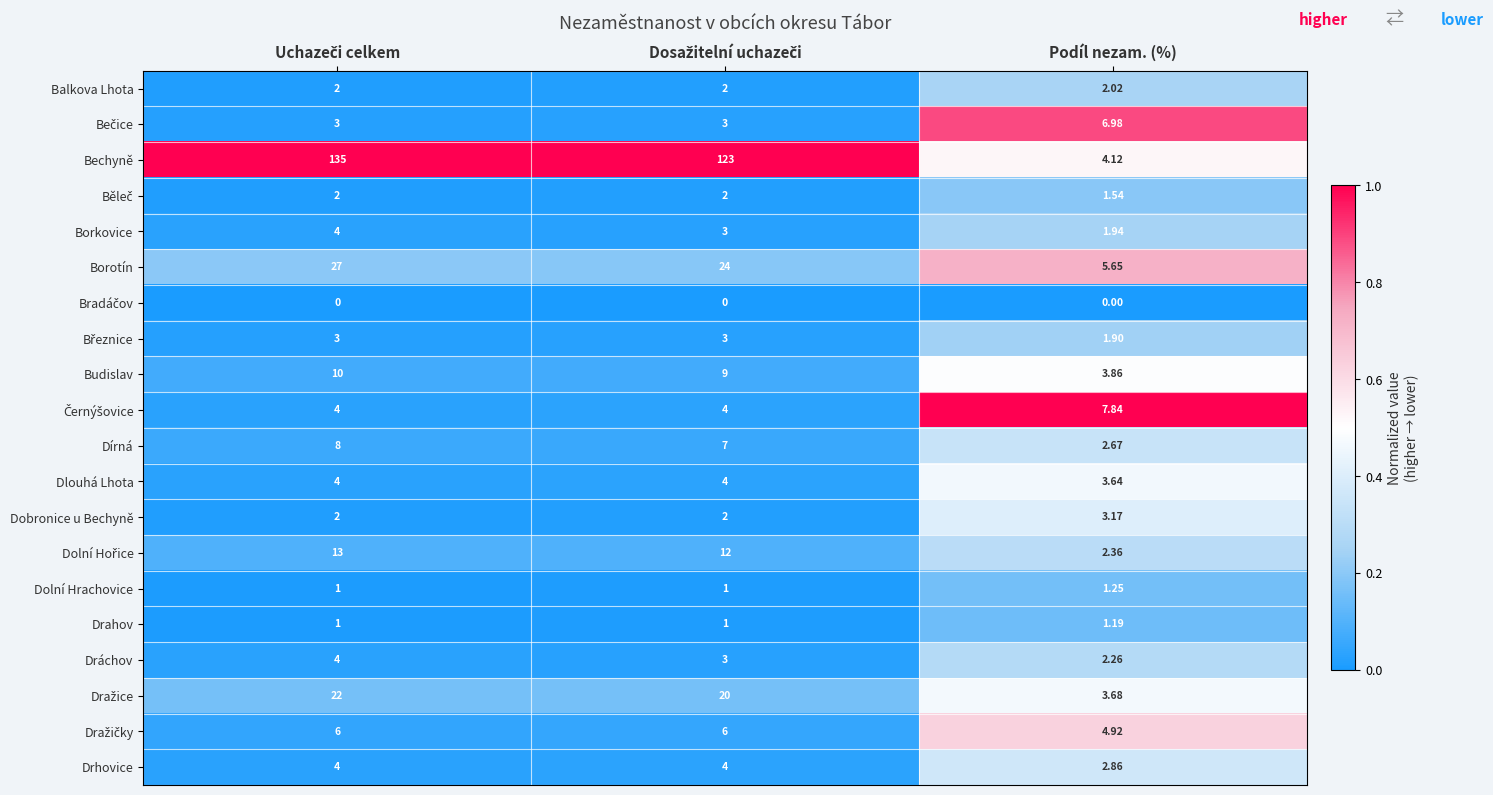

Which series has the largest range (max minus min)?

Bechyně